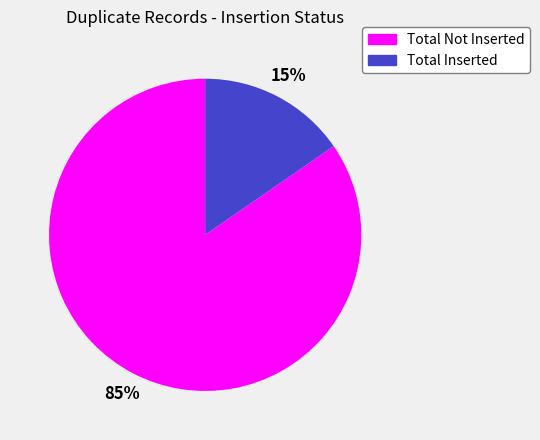

Do Total Inserted and Total Not Inserted together represent more than half of the pie?

Yes